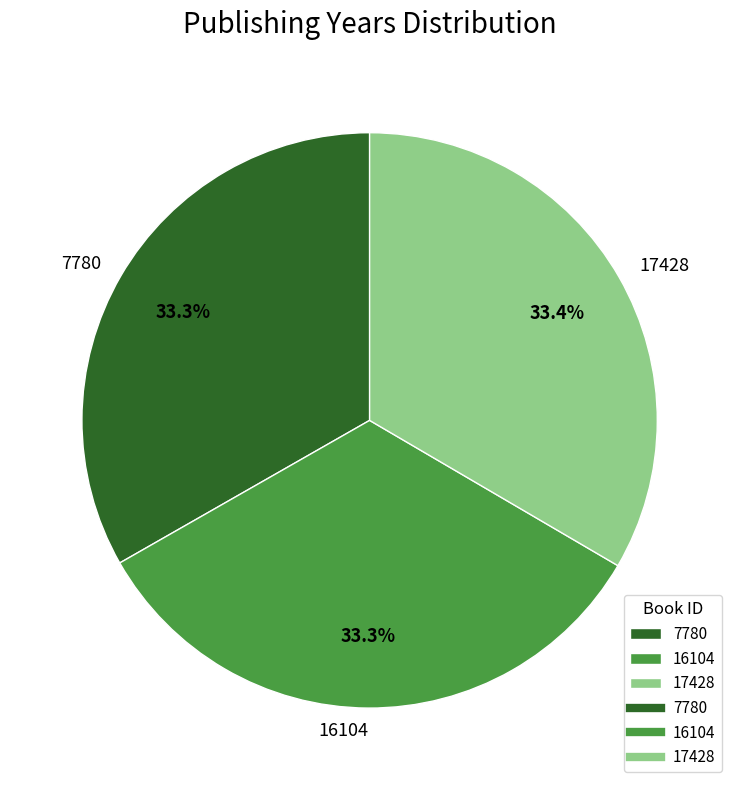

To the nearest percent, what percentage of the pie is 7780?

33%